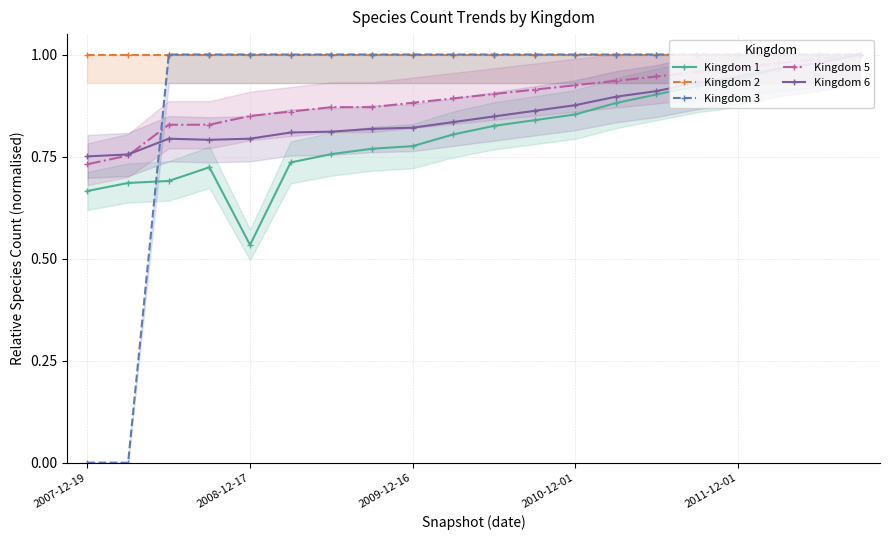

What are all the series names shown in the legend?

Kingdom 1, Kingdom 2, Kingdom 3, Kingdom 5, Kingdom 6